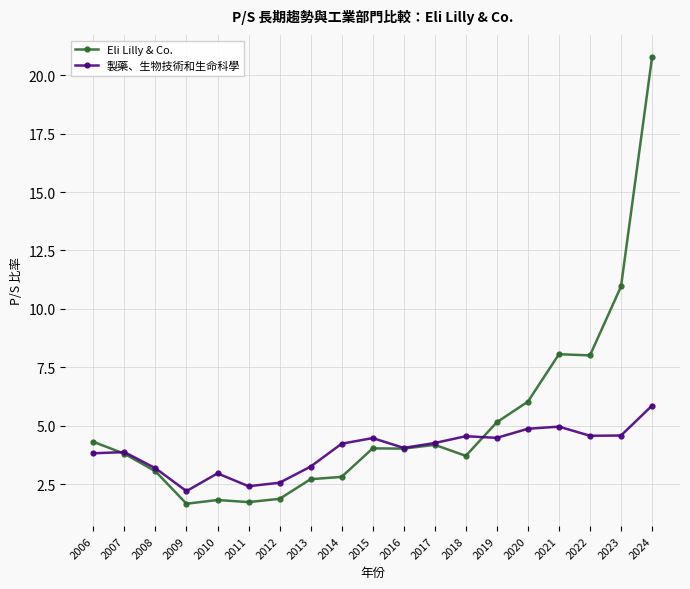

Is the value of Eli Lilly & Co. at 2015 greater than the value of 製藥、生物技術和生命科學 at 2021?

No